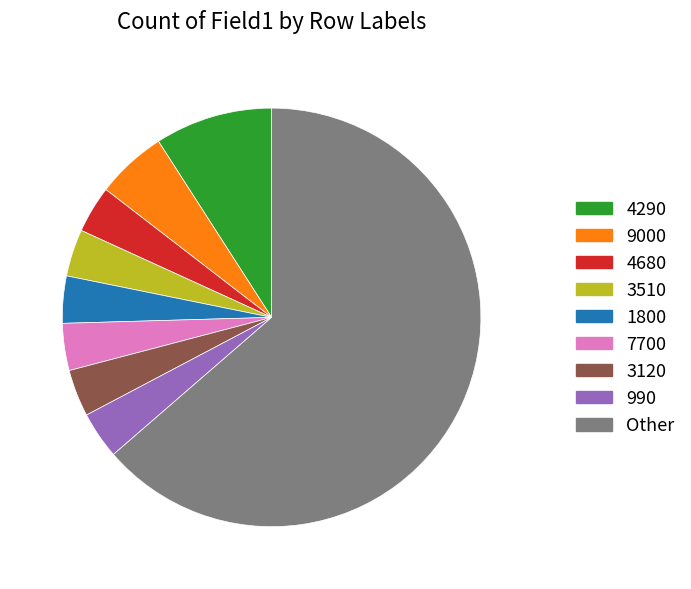

How many segments does this pie chart have?

9